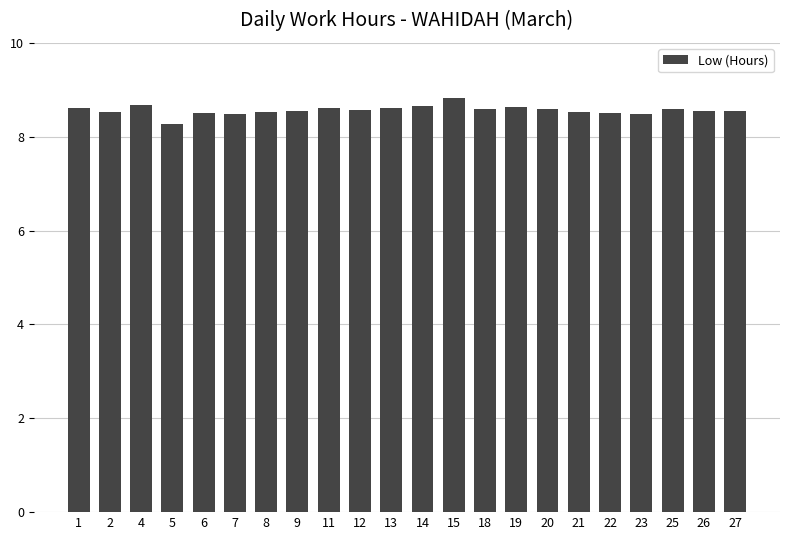

What is the average value?

8.6